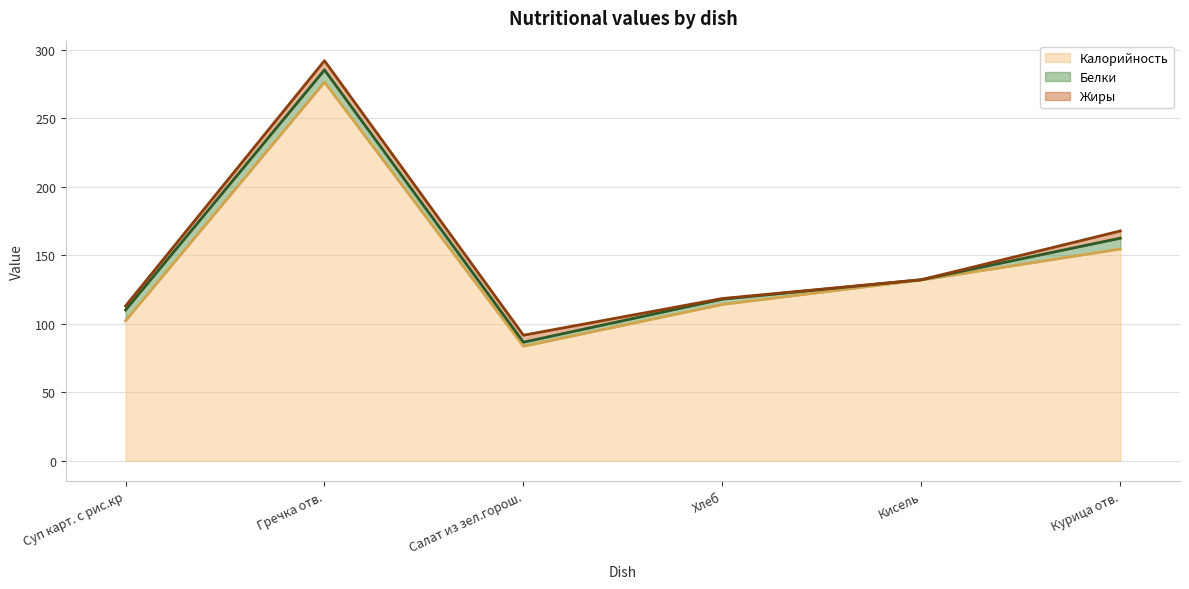

True or false: Жиры has more than 2 interior local peaks.

False